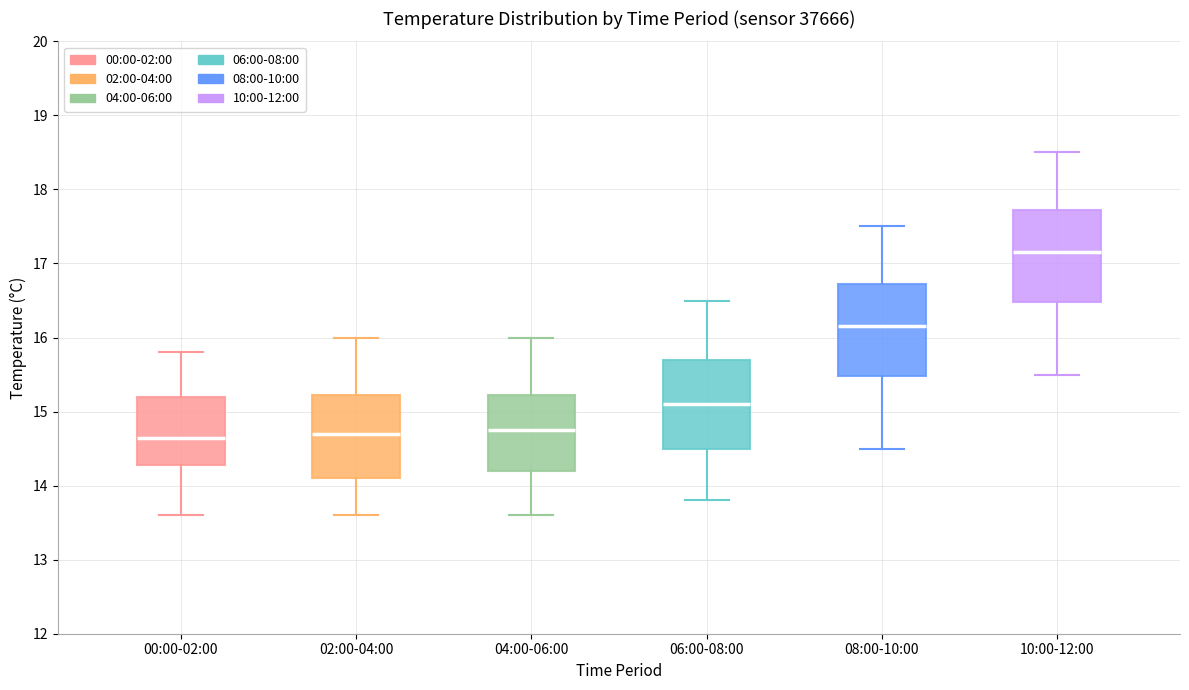

Reading left to right, transcribe this box plot: for each box, give where its median line is, the range the box spans, and where its two whiskers end, as read against the y-axis. The values are not printed on the chart, so give them approximately, as read against the axis.

00:00-02:00: median 14.7, box 14.3 to 15.2, whiskers 13.6 to 15.8
02:00-04:00: median 14.7, box 14.1 to 15.2, whiskers 13.6 to 16.0
04:00-06:00: median 14.8, box 14.2 to 15.2, whiskers 13.6 to 16.0
06:00-08:00: median 15.1, box 14.5 to 15.7, whiskers 13.8 to 16.5
08:00-10:00: median 16.2, box 15.5 to 16.7, whiskers 14.5 to 17.5
10:00-12:00: median 17.2, box 16.5 to 17.7, whiskers 15.5 to 18.5